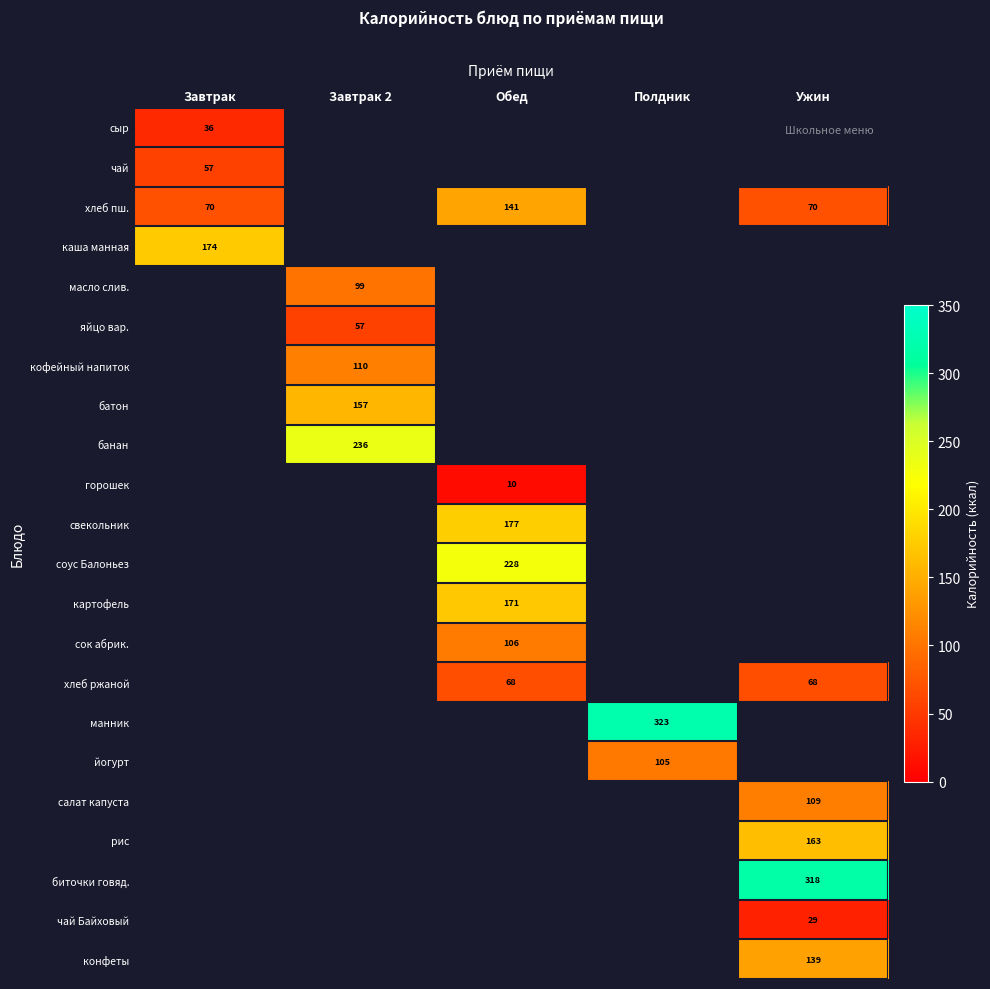

Is it true that хлеб пш. equals 70 at Ужин?

True